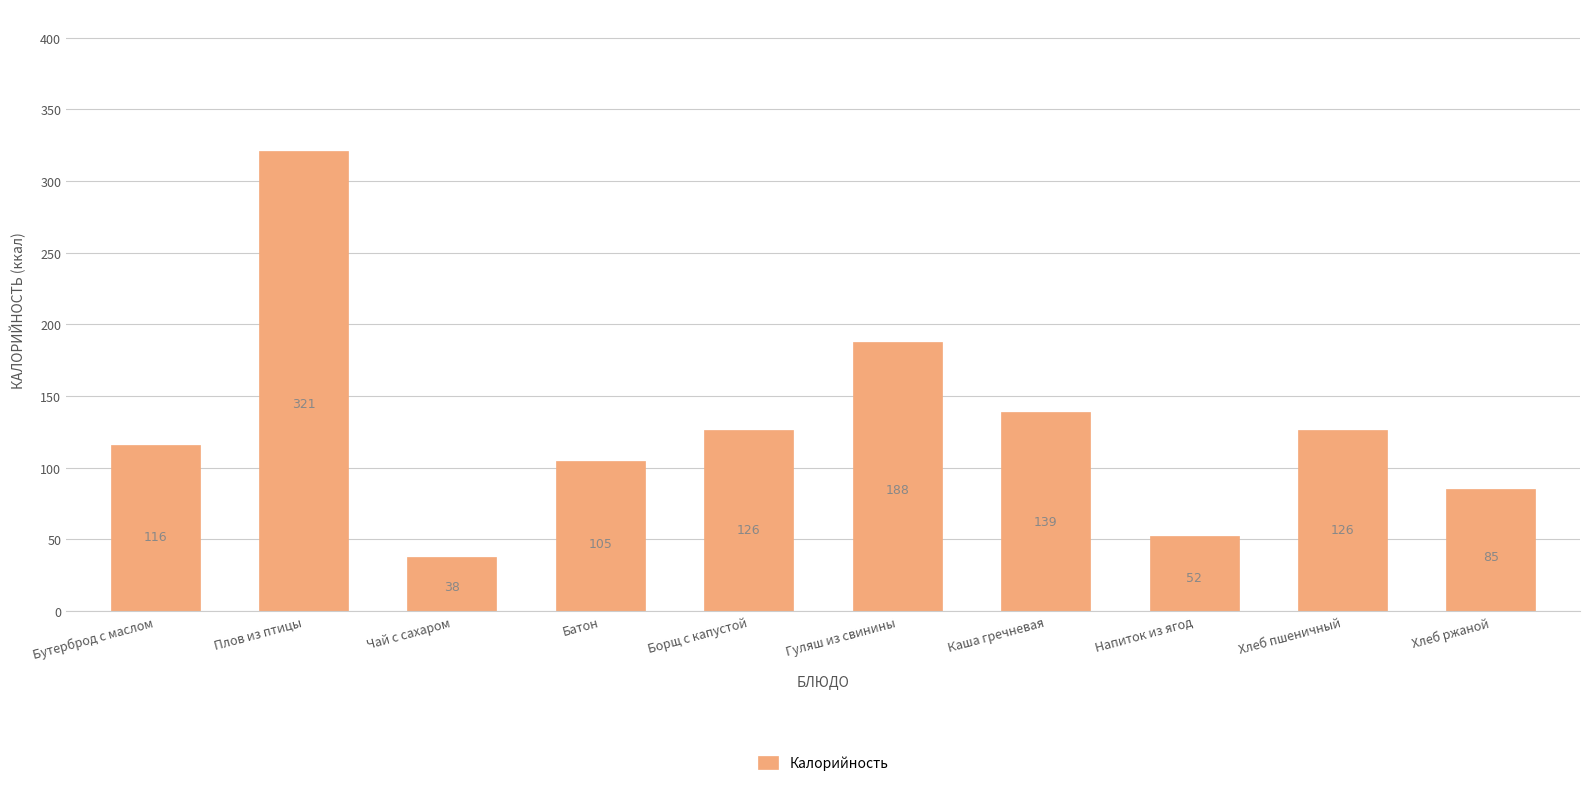

Between Каша гречневая and Борщ с капустой, which is larger?

Каша гречневая